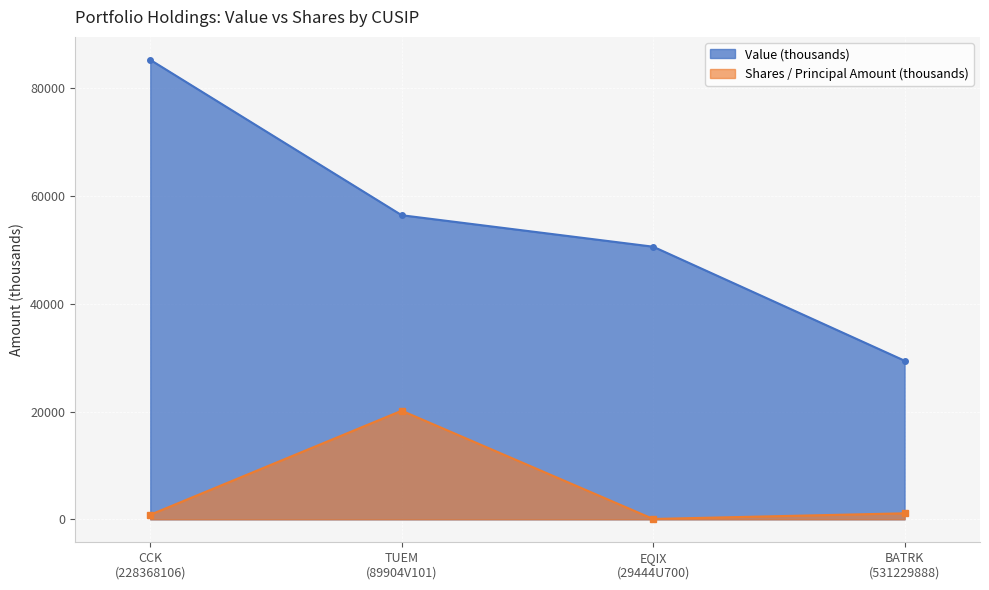

Rank the series by their maximum value, from lowest to highest.

Shares / Principal Amount (thousands), Value (thousands)